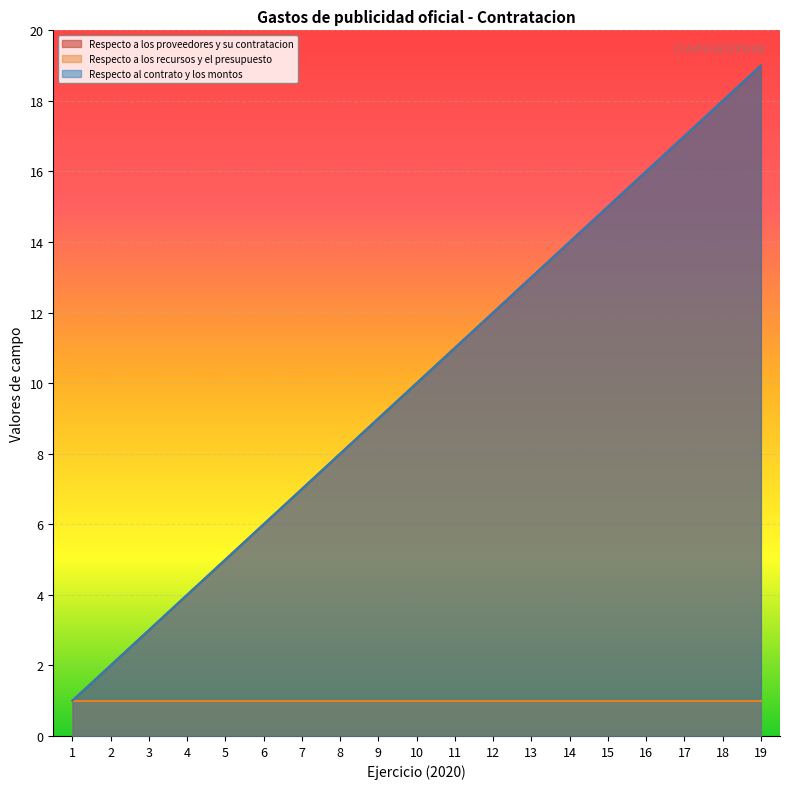

True or false: Respecto a los proveedores y su contratacion and Respecto al contrato y los montos cross at least once.

False